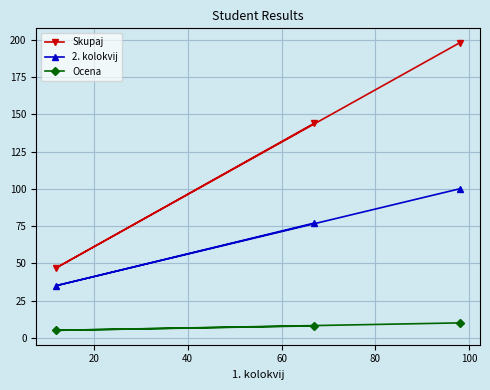

What are all the series names shown in the legend?

Skupaj, 2. kolokvij, Ocena